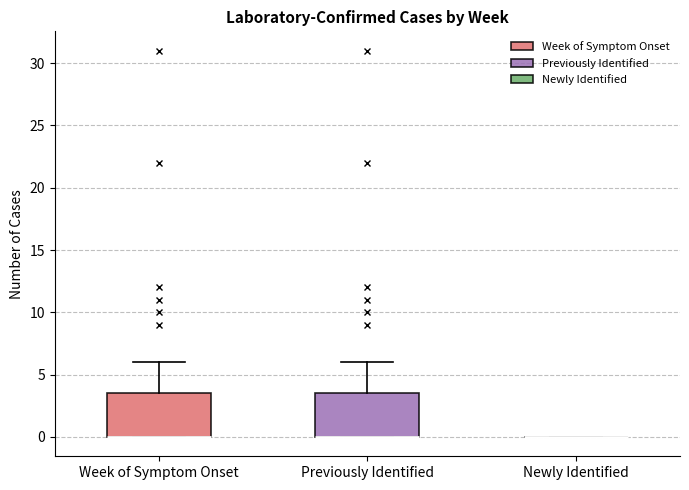

Reading left to right, read every box against the y-axis: the position of its median line, the range the box covers, and the ends of its whiskers. The values are not printed on the chart, so give them approximately, as read against the axis.

Week of Symptom Onset: median 0.0 (drawn on the box's lower edge), box 0.0 to 3.5, whiskers 0.0 to 6.0
Previously Identified: median 0.0 (drawn on the box's lower edge), box 0.0 to 3.5, whiskers 0.0 to 6.0
Newly Identified: box collapsed to a line at 0.0, whiskers 0.0 to 0.0